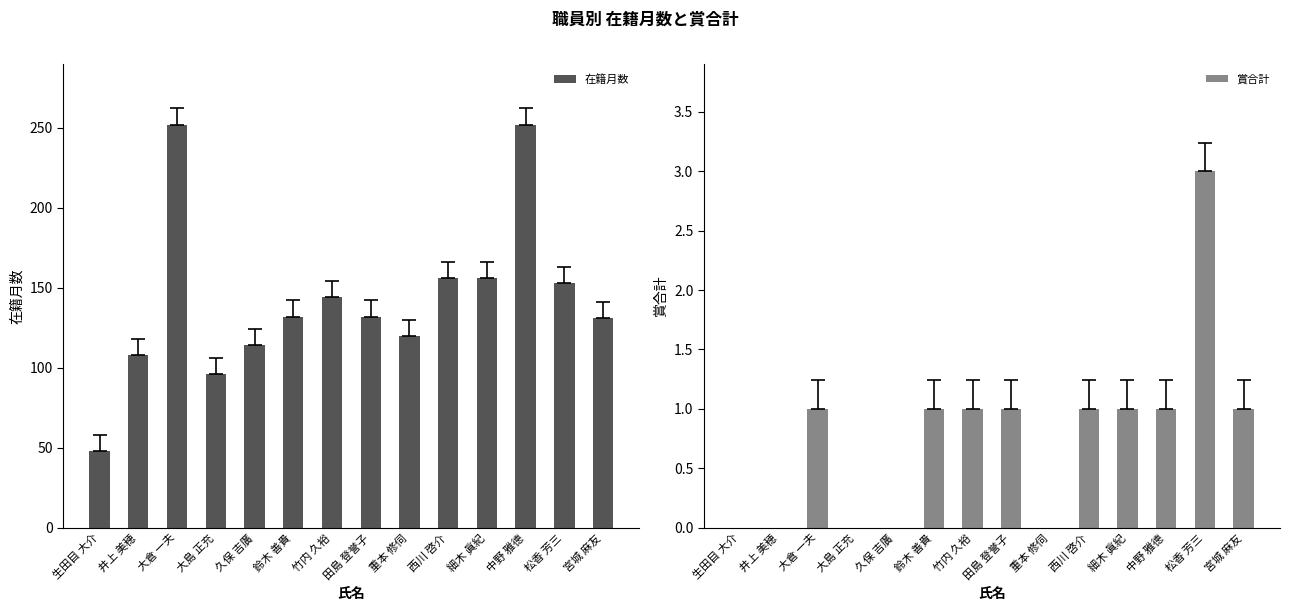

What is the value of the 在籍月数 bar at the 14th from the left?

131